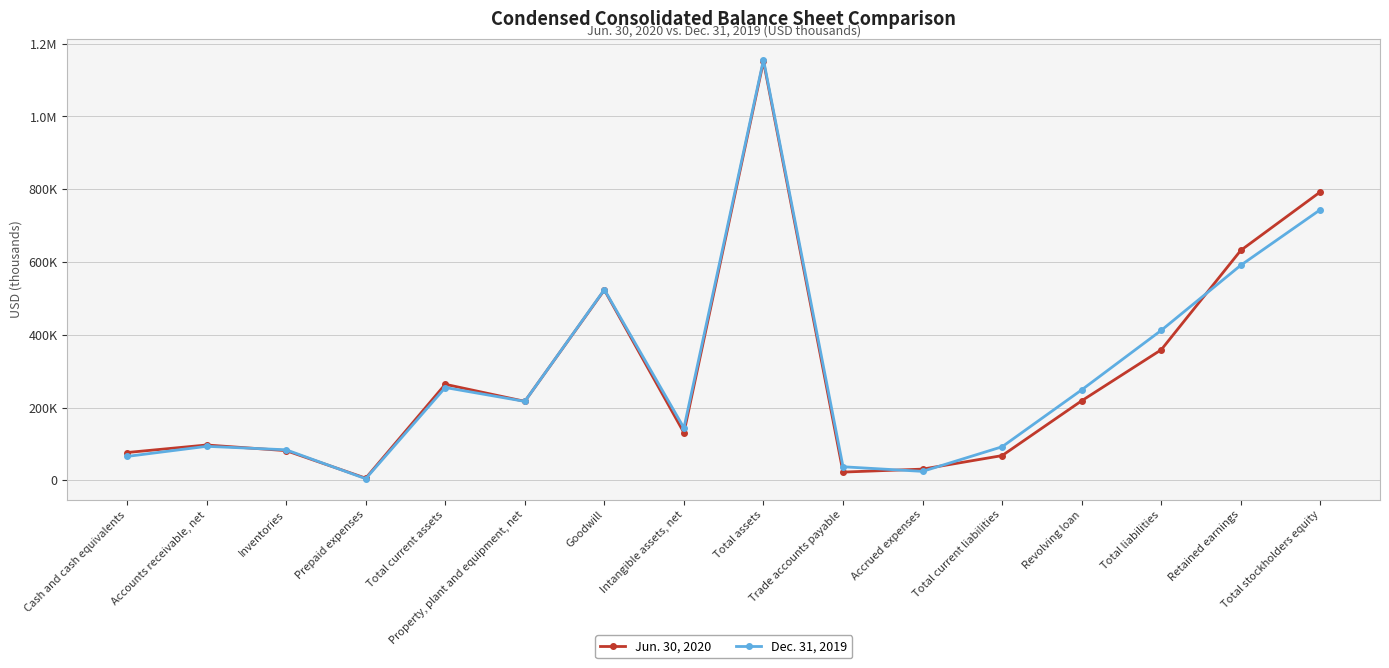

What are all the series names shown in the legend?

Jun. 30, 2020, Dec. 31, 2019